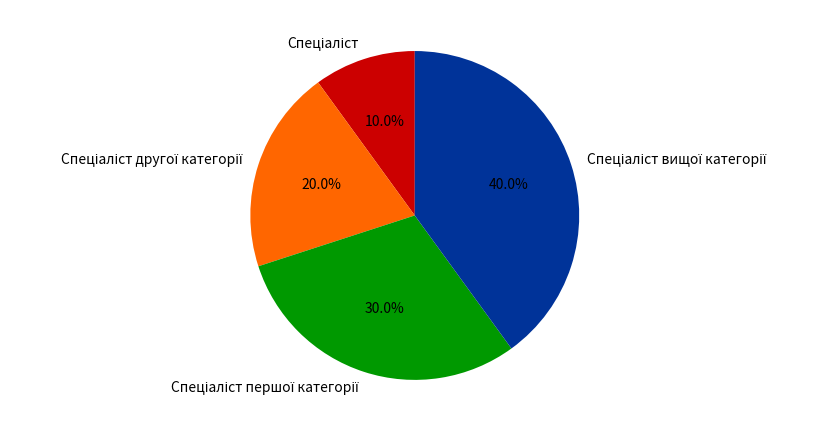

Is there any slice that represents more than half of the pie?

No